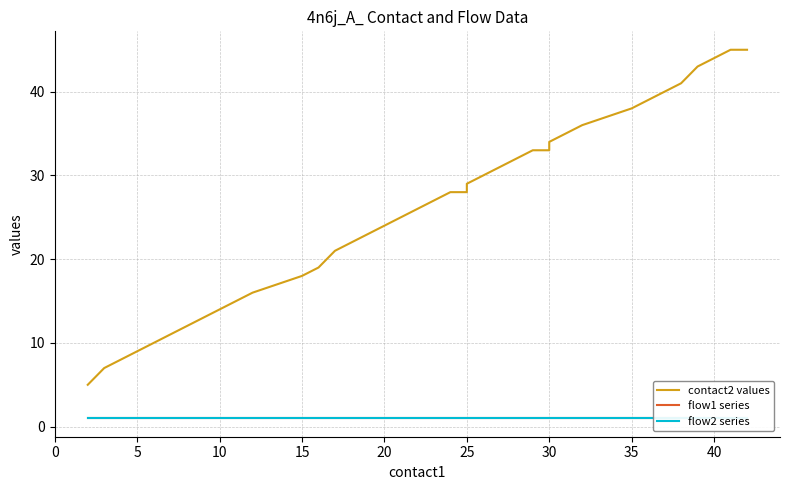

Is the value of contact2 values at 34 greater than the value of flow1 series at 31?

Yes